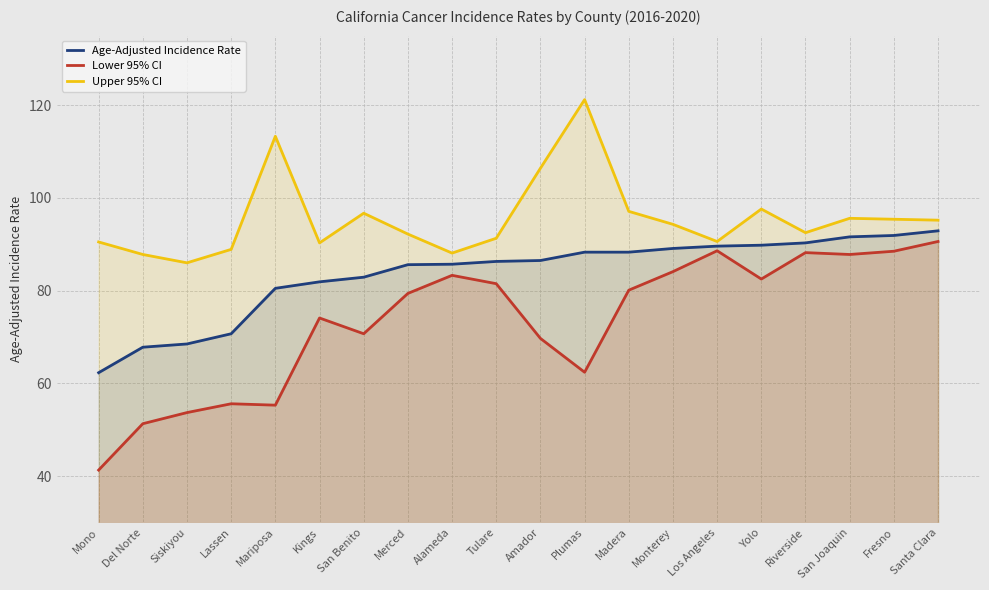

The Upper 95% CI series shows 146.1 at Yolo. True or false?

False